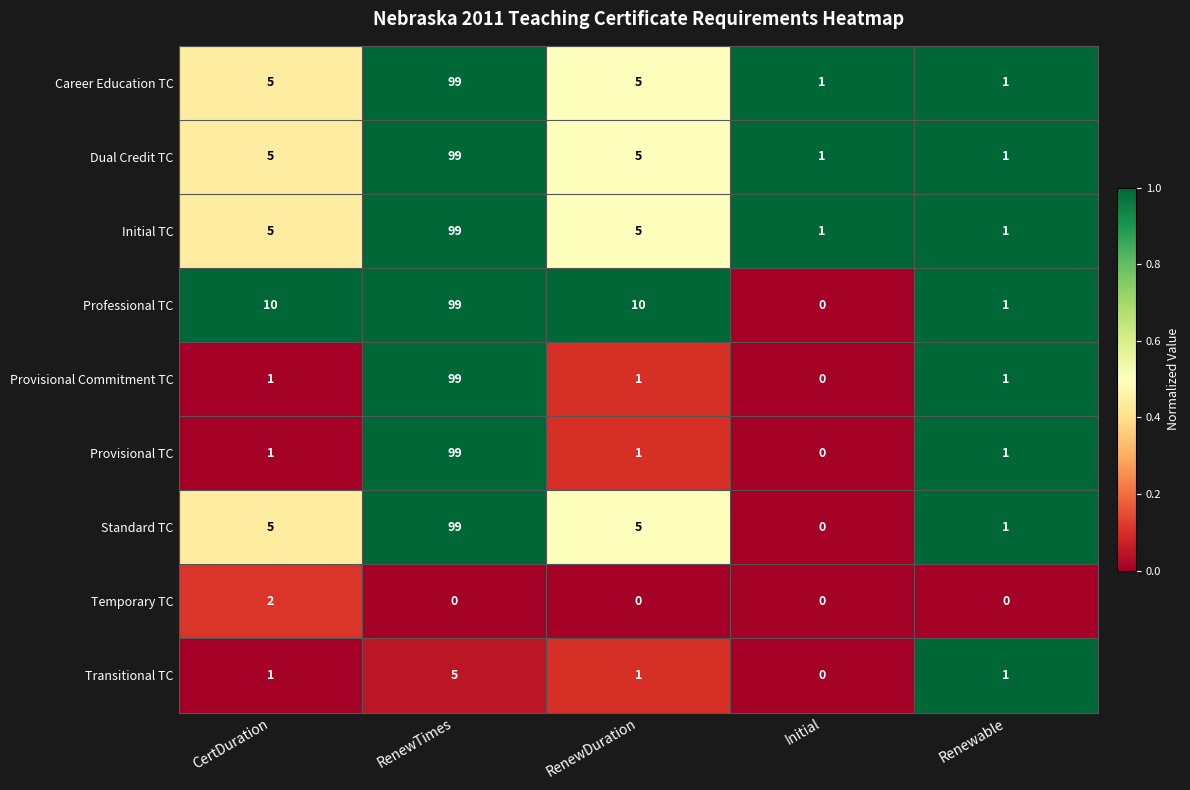

What is the sum of the Provisional Commitment TC values at Initial and RenewTimes?

99